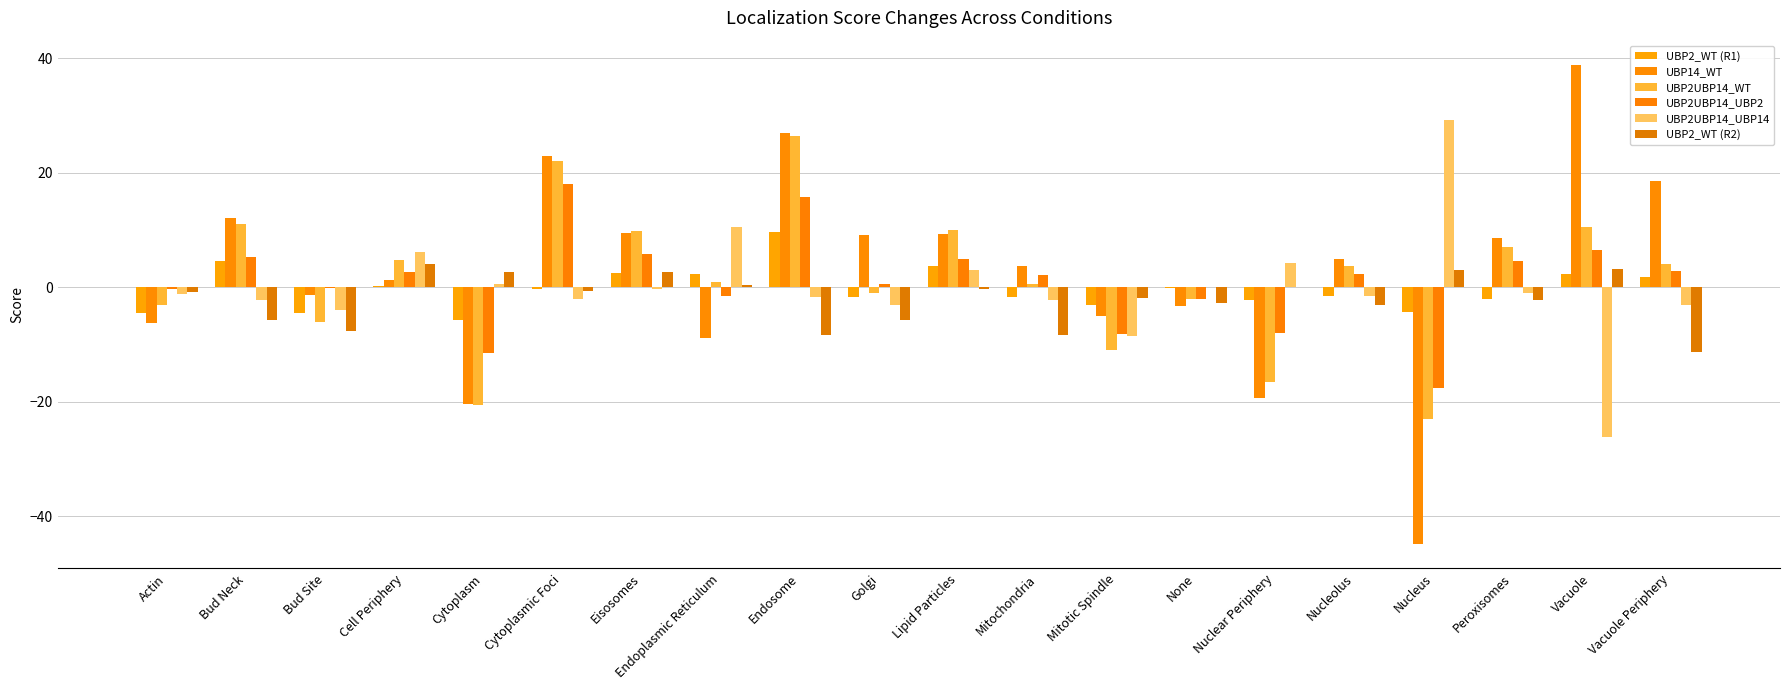

What is the total value across all series at Cytoplasm?

-54.9